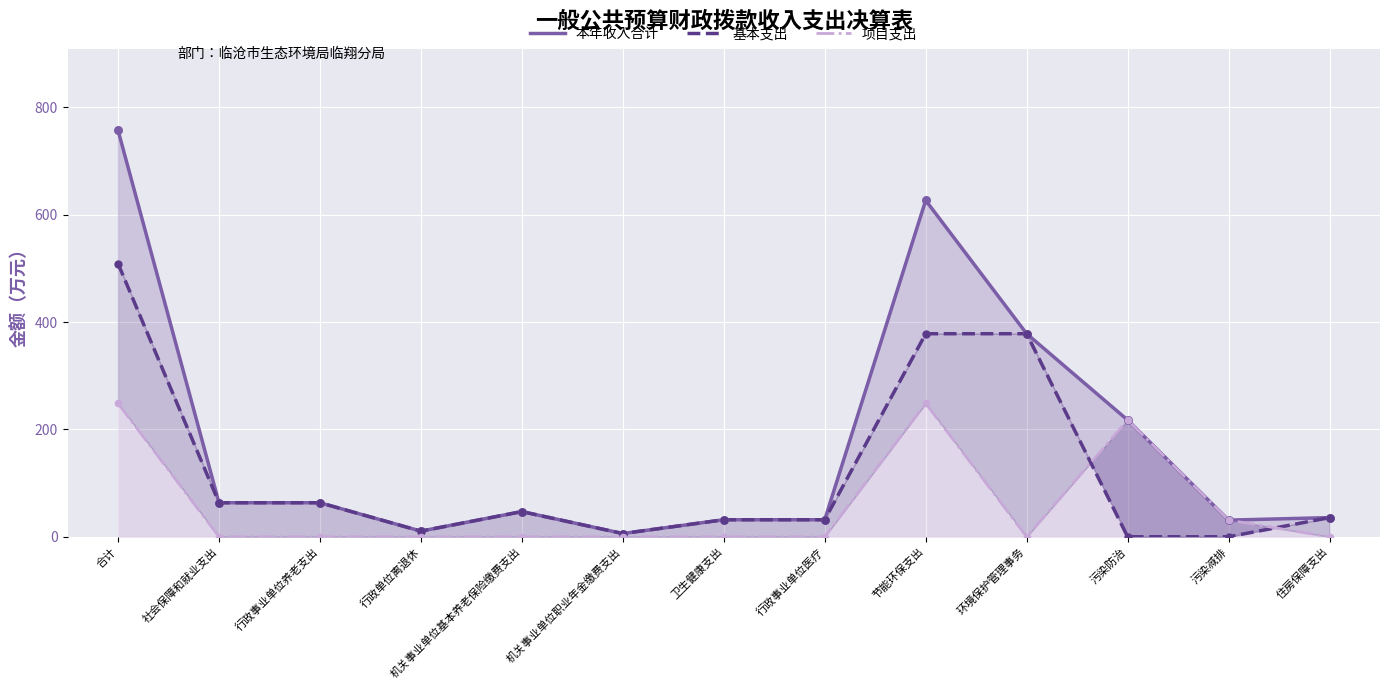

What is the total value across all series at 污染减排?

62.0